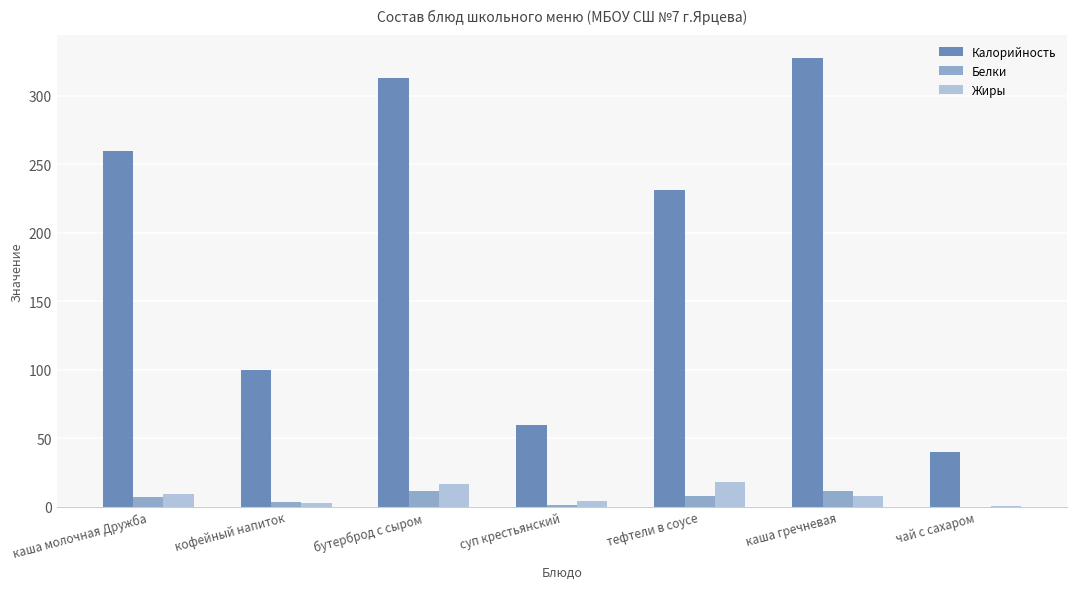

Where is Калорийность nearest to the value 184?

тефтели в соусе